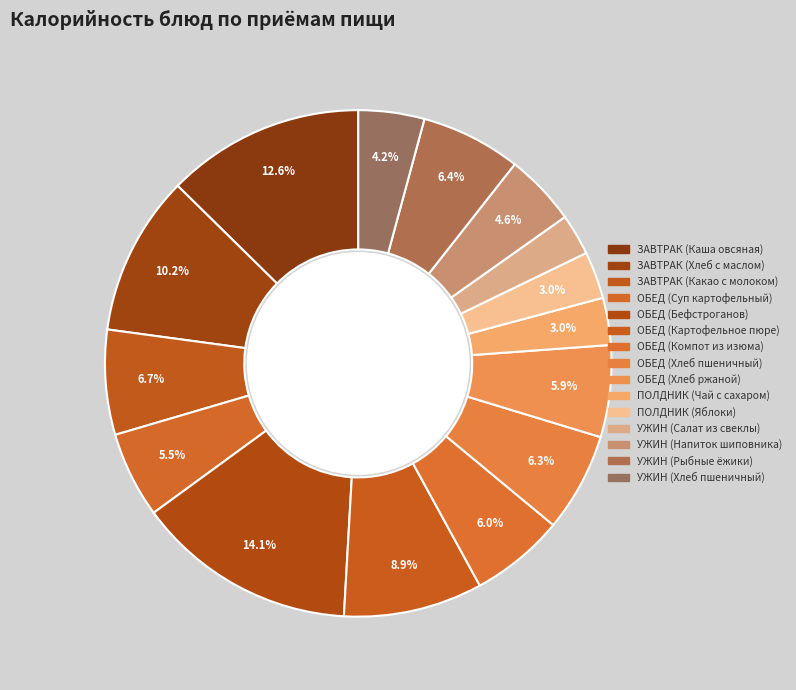

To the nearest percent, what is the difference between the ОБЕД (Картофельное пюре) and УЖИН (Напиток шиповника) slice percentages?

4%